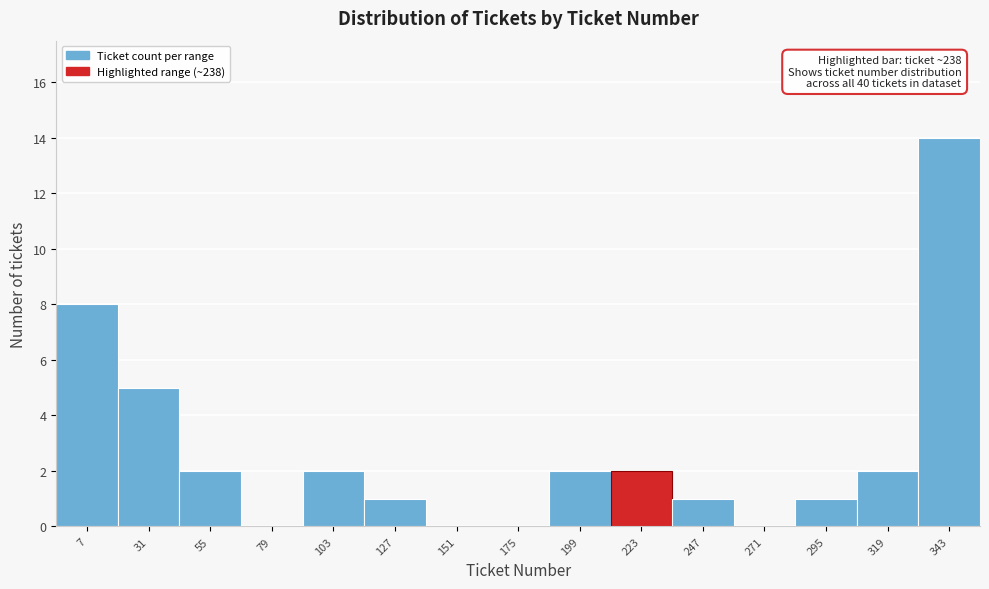

Reading left to right, what are all the values shown in this chart?

7=8	31=5	55=2	79=0	103=2	127=1	151=0	175=0	199=2	223=2	247=1	271=0	295=1	319=2	343=14